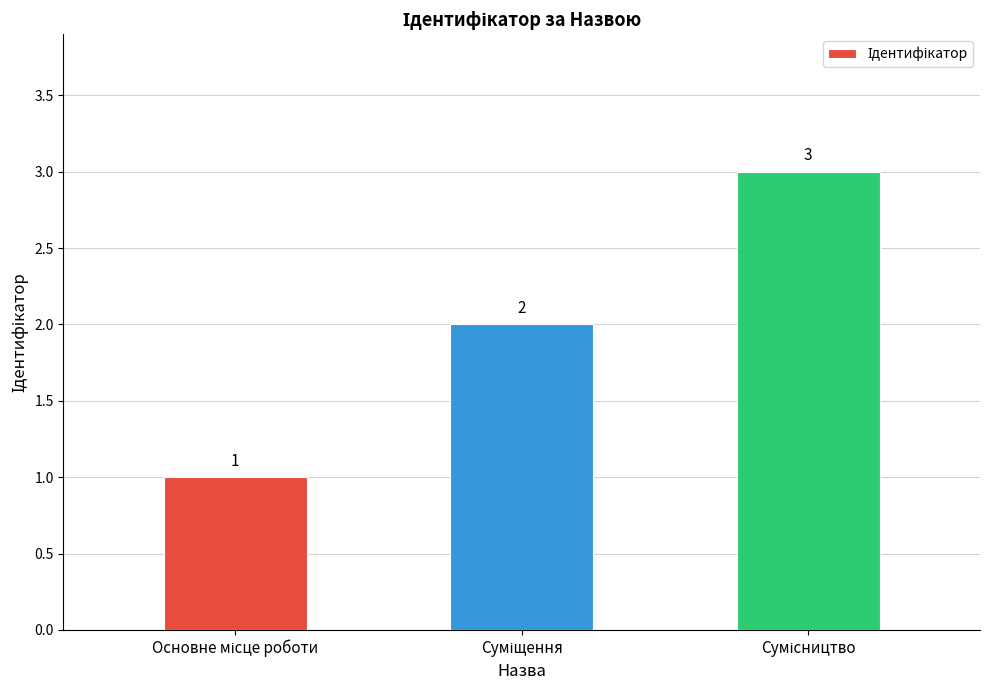

What is the maximum value shown in the chart?

3